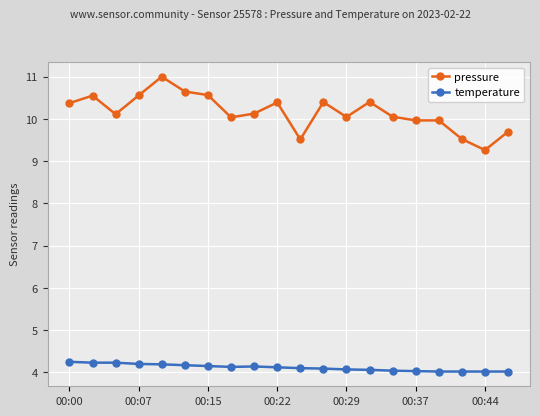

Which series has the largest total across all categories?

pressure